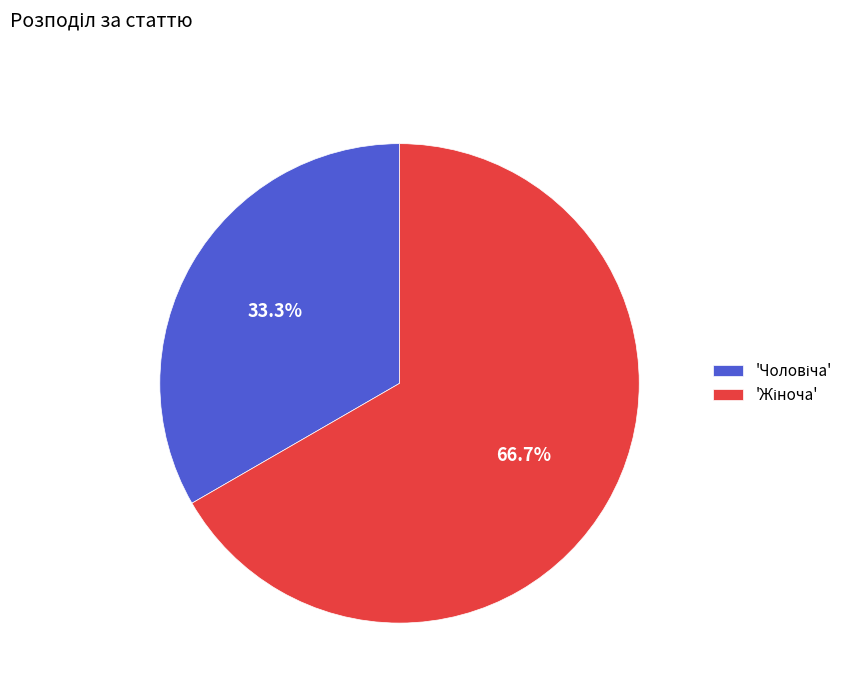

How many slices are in this pie chart?

2